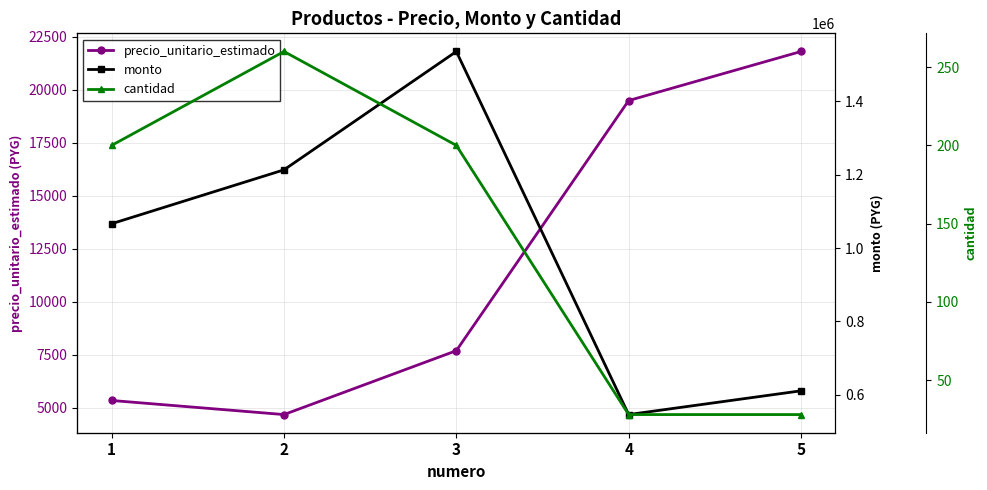

The value of cantidad at 4 is 47. True or false?

False